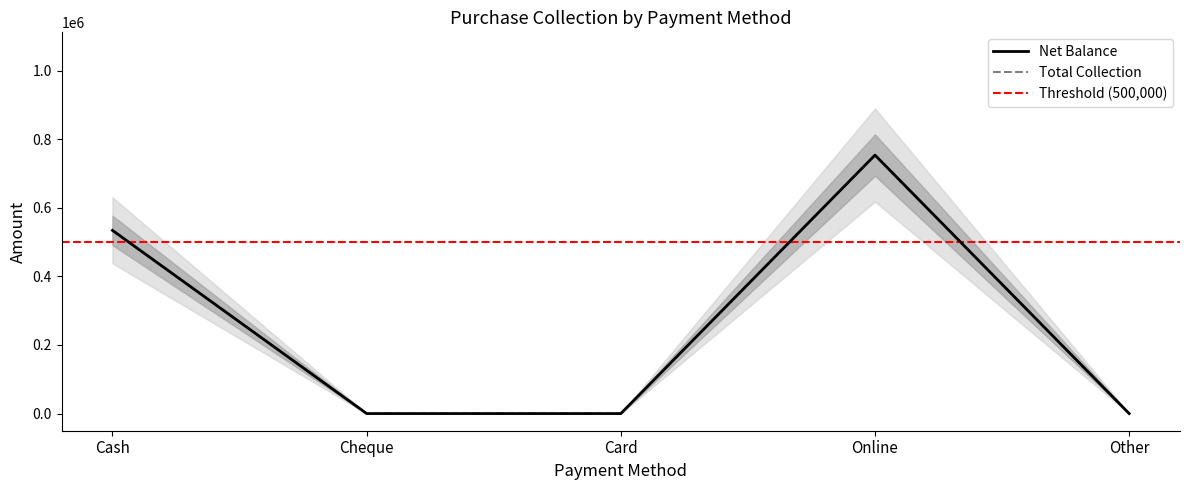

True or false: Total Collection has more than 2 points higher than both neighbors.

False